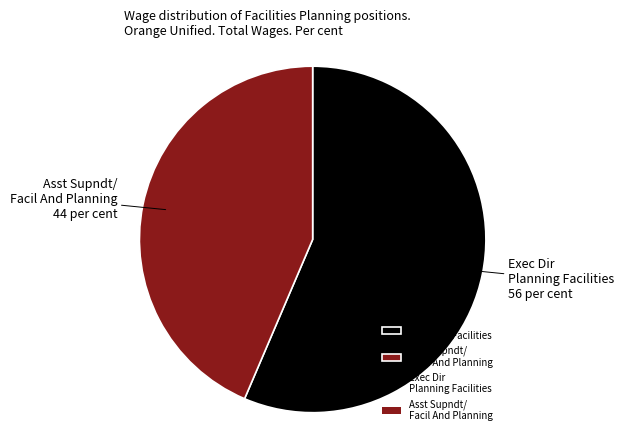

How many slices are in this pie chart?

2